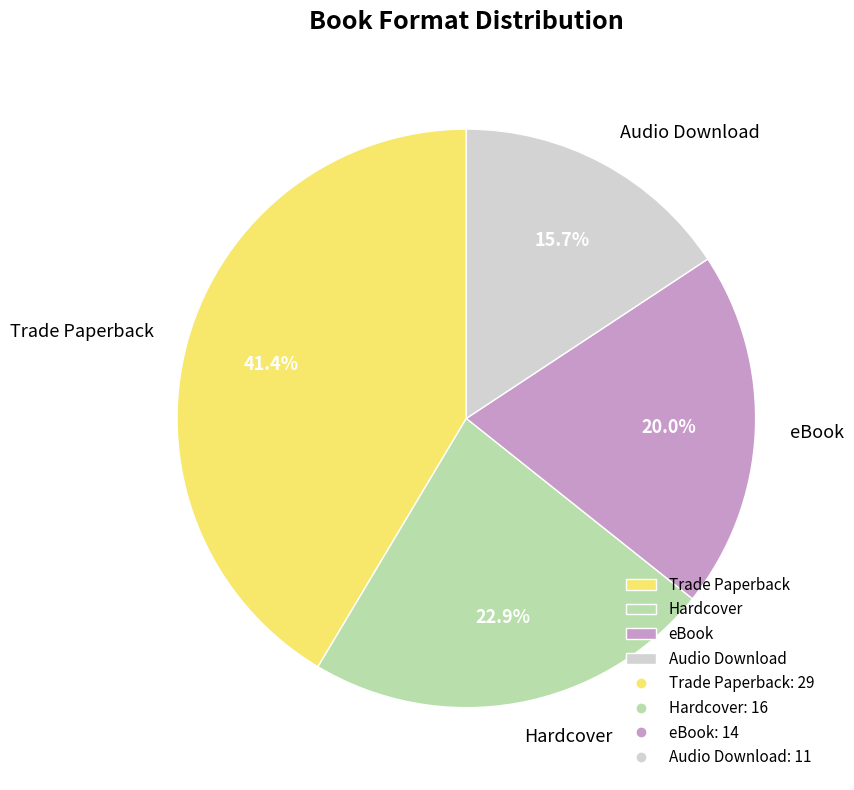

Is it true that Hardcover is 28% of the pie?

False